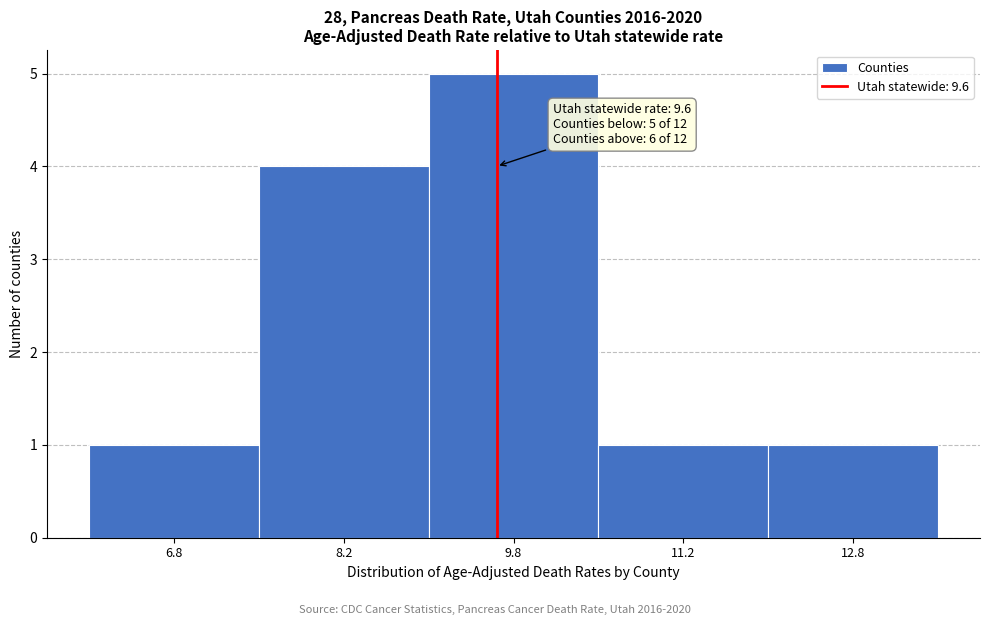

Over which range of the x-axis is the bar tallest?

9.0 to 10.5